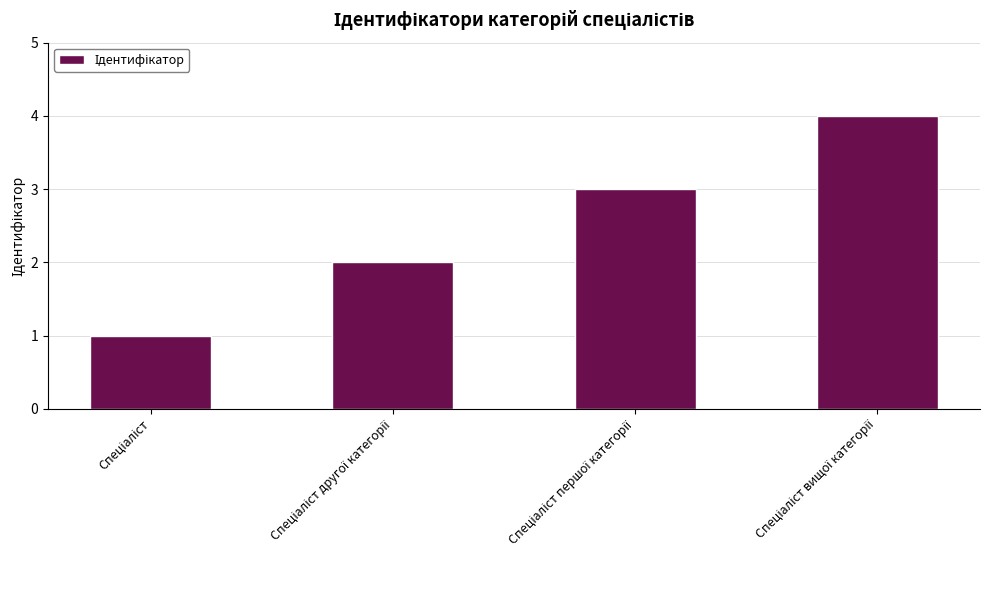

How many series are shown in this chart?

1